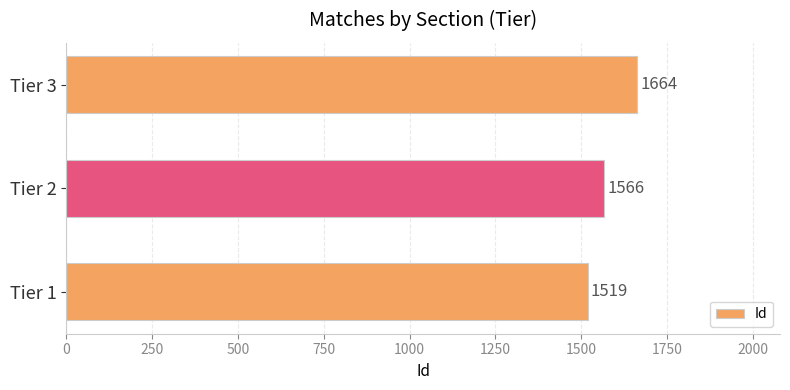

Count the number of data series in this chart.

1